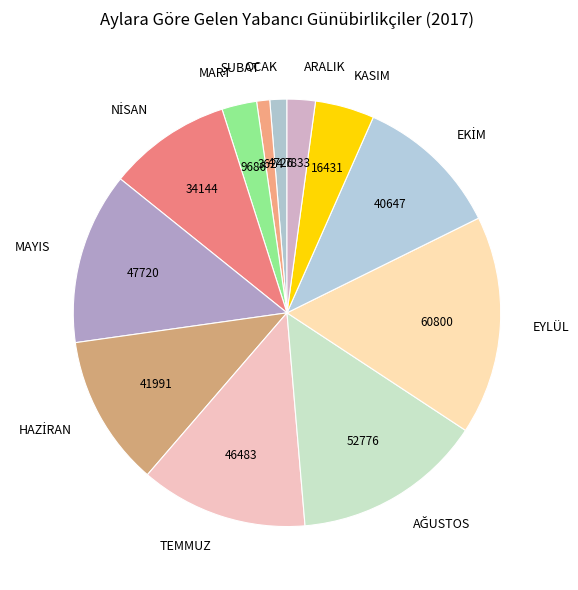

Between EYLÜL and ARALIK, which is larger?

EYLÜL